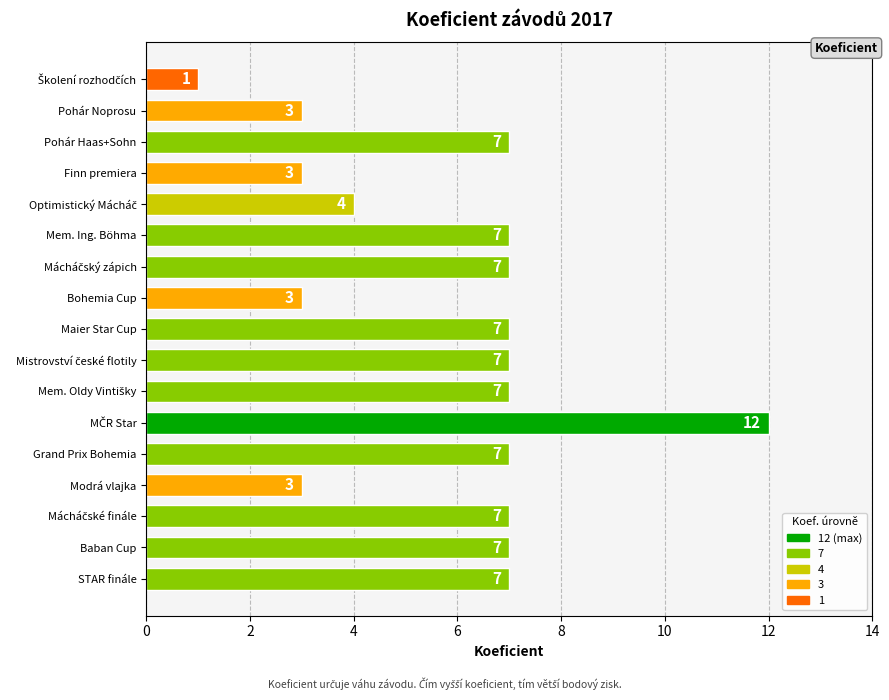

What is the label of the 1st bar from the bottom?

STAR finále